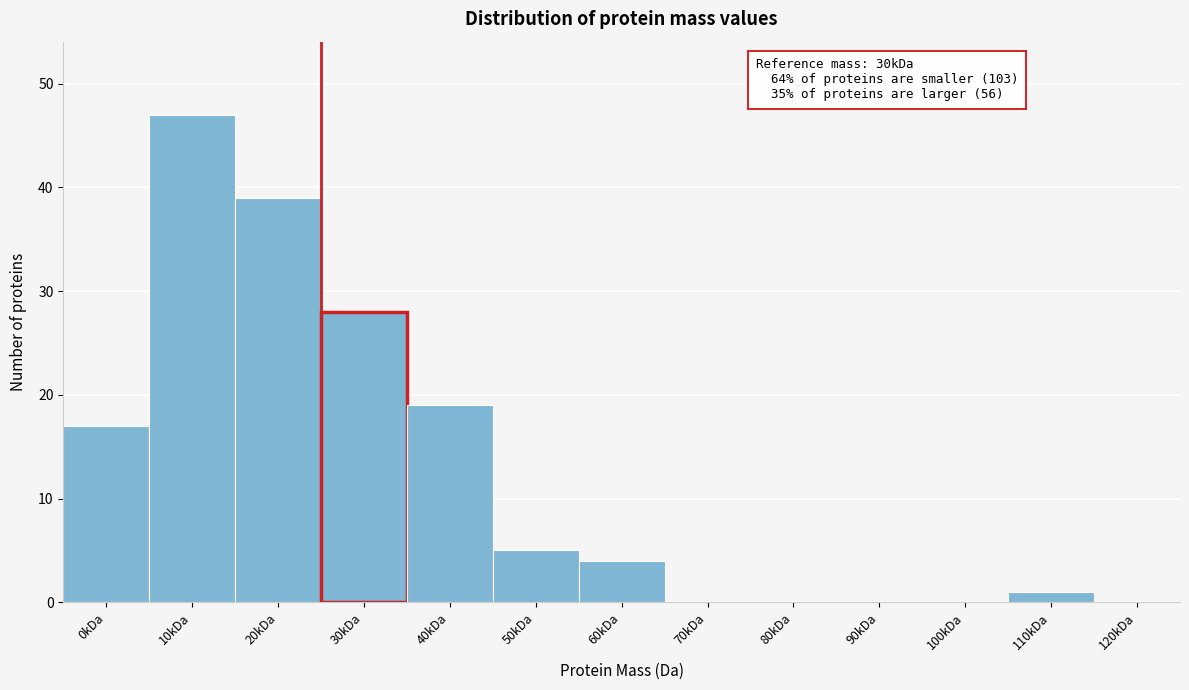

Reading left to right, transcribe all the data shown in this chart.

0kDa=17	10kDa=47	20kDa=39	30kDa=28	40kDa=19	50kDa=5	60kDa=4	70kDa=0	80kDa=0	90kDa=0	100kDa=0	110kDa=1	120kDa=0